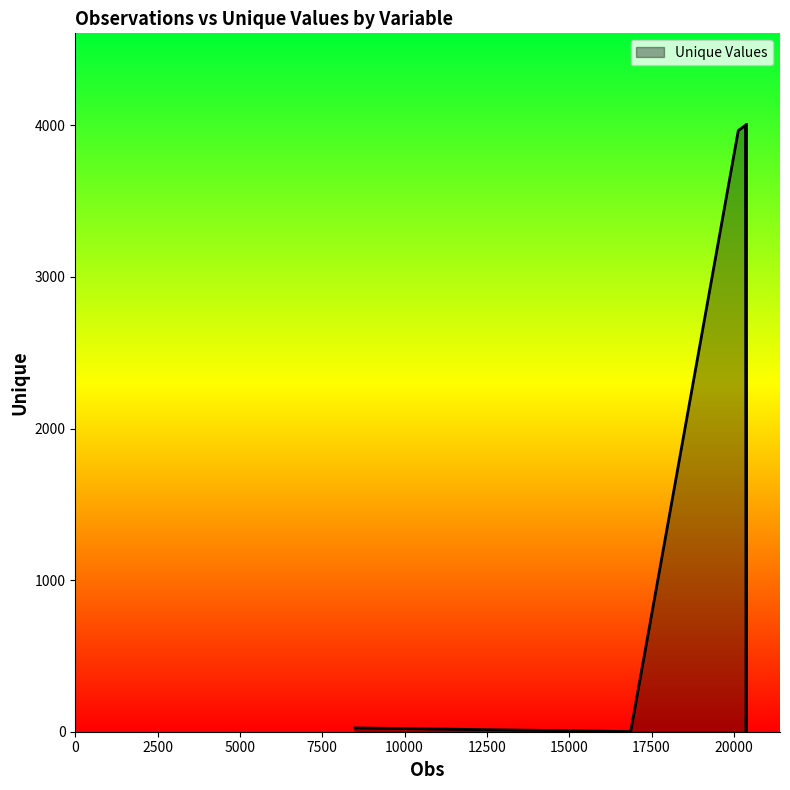

What is the change in value from HH_ID to taillemenage?

-3983